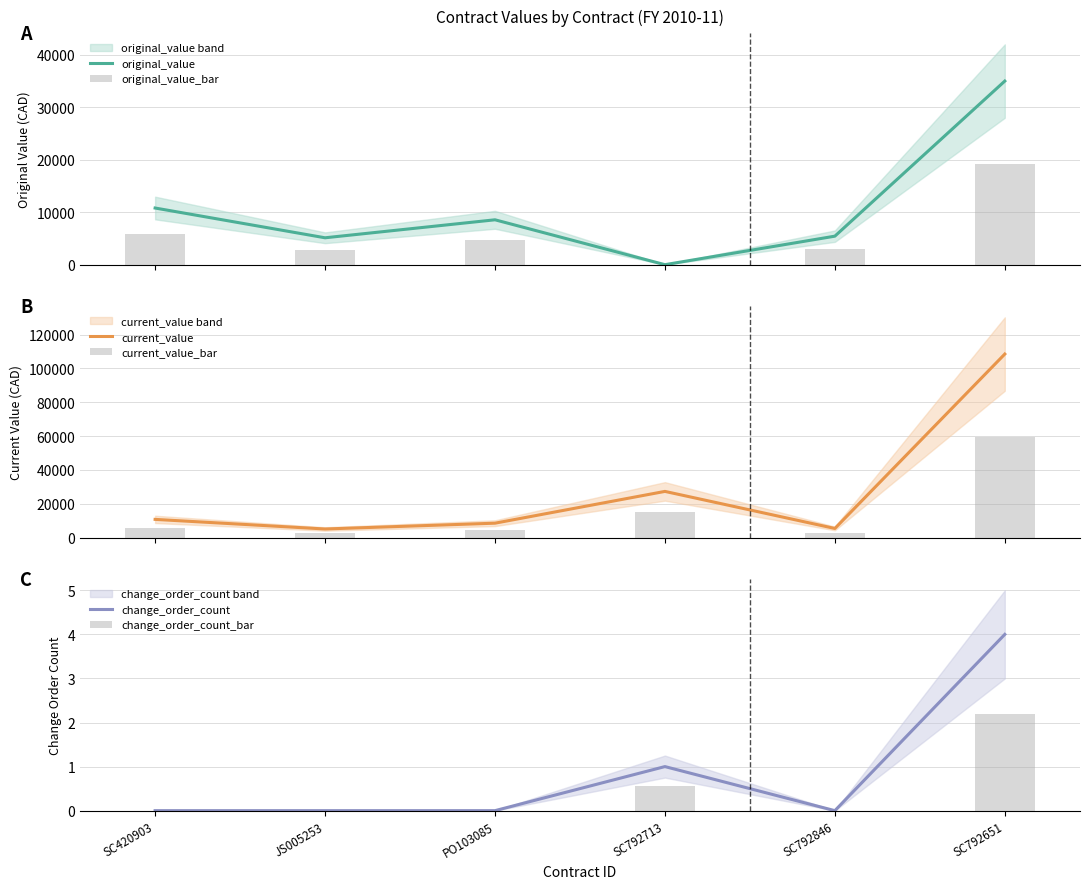

Which series has the largest range (max minus min)?

current_value